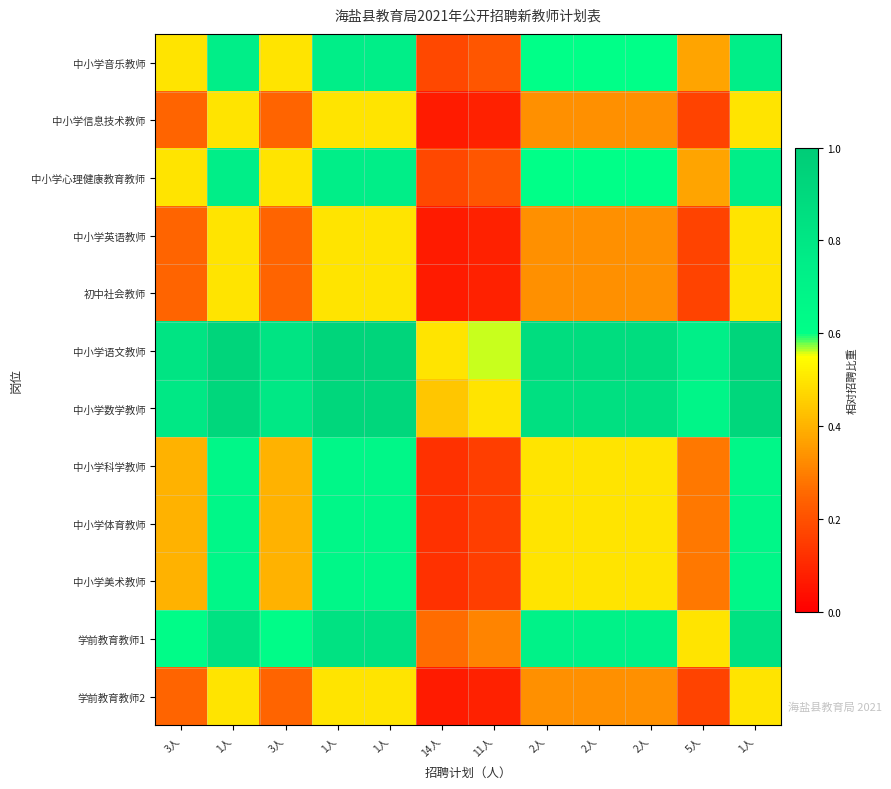

Count the number of data series in this chart.

12